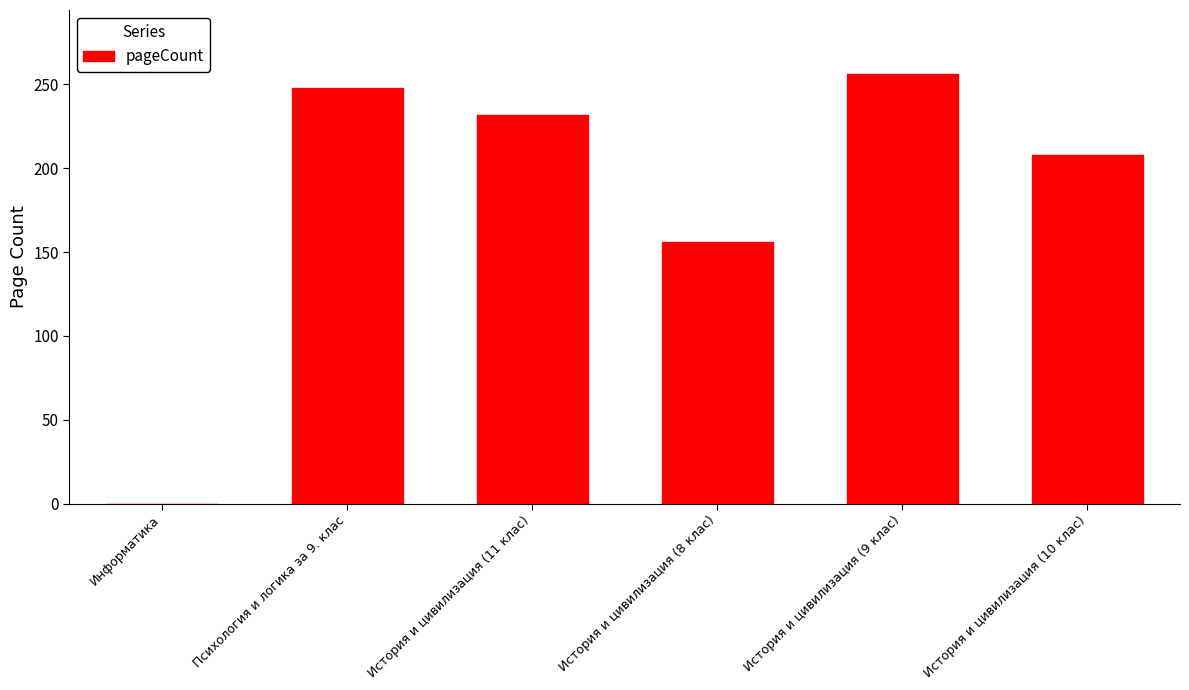

What is the average value?

183